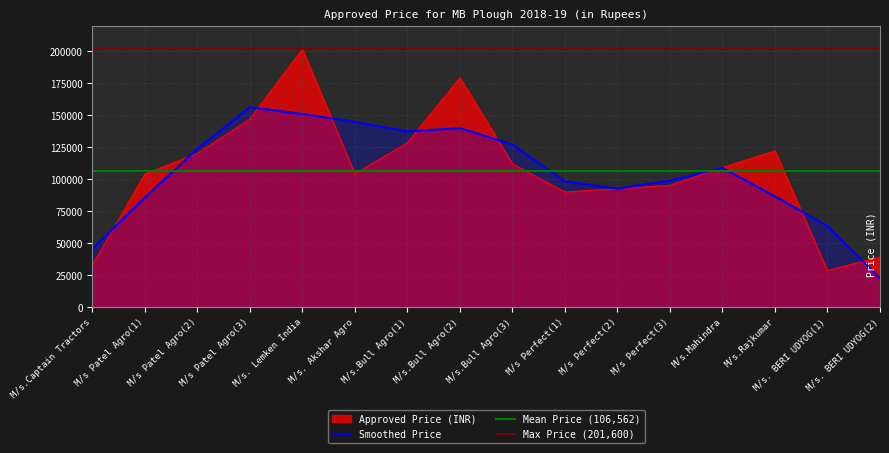

At which label is the value closest to 114983?

M/s.Bull Agro(3)